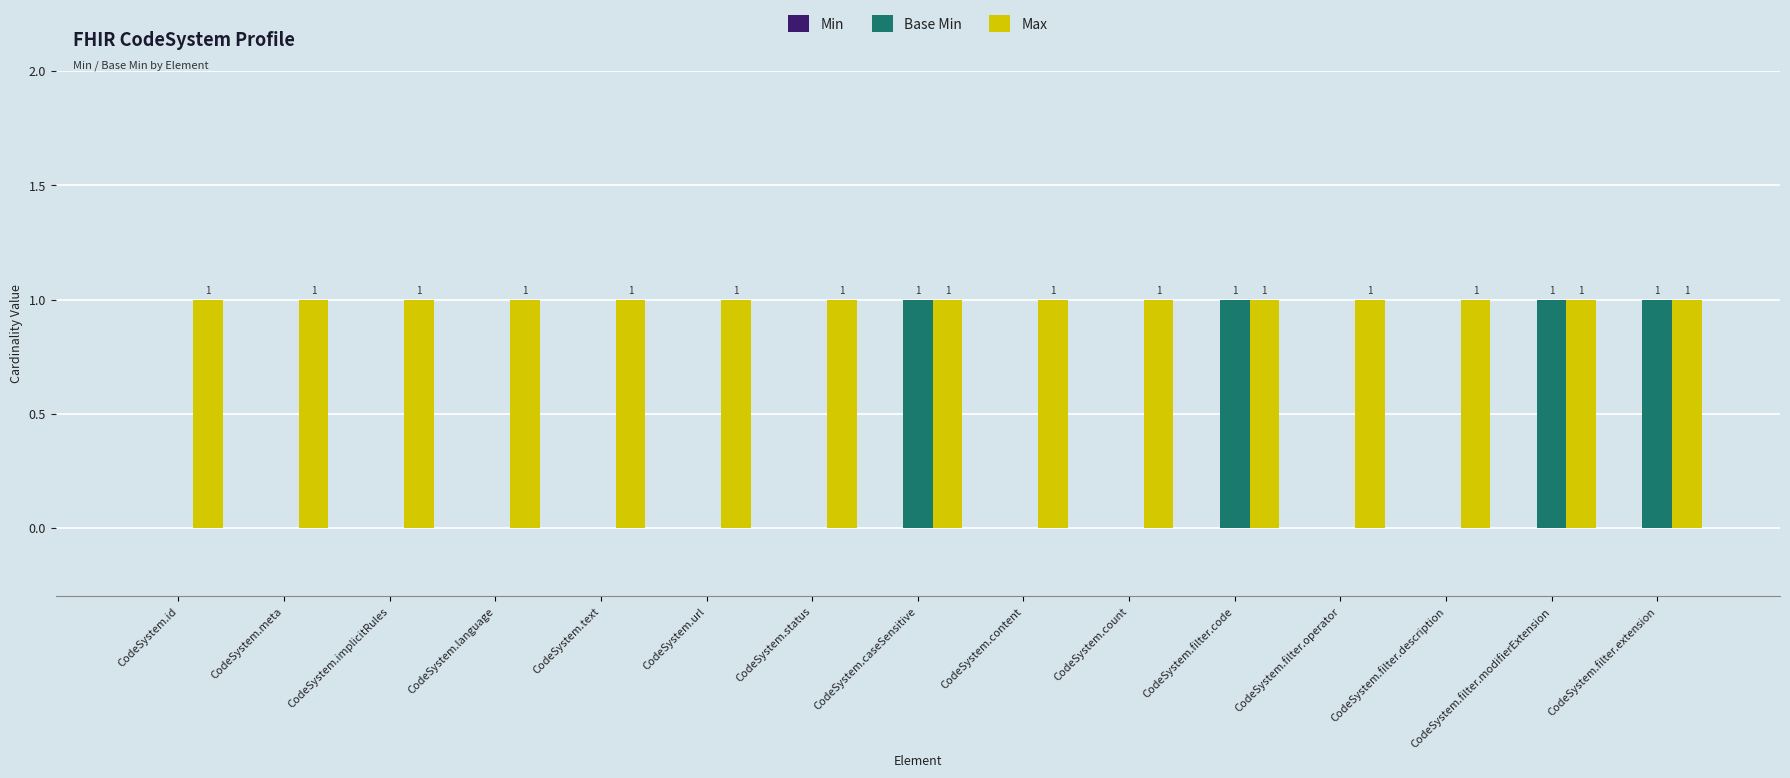

Between CodeSystem.caseSensitive and CodeSystem.count, which series saw the biggest shift?

Base Min